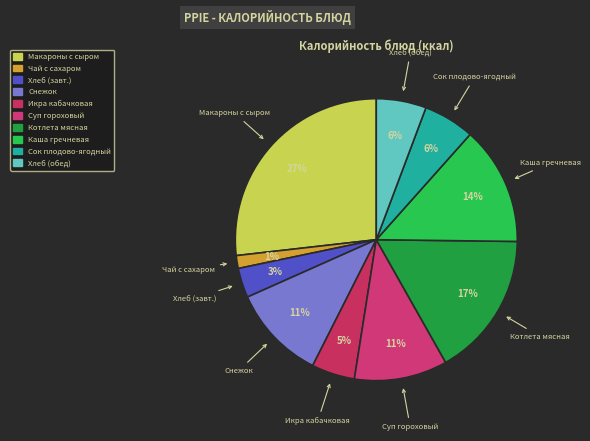

Count the number of slices in the pie.

10